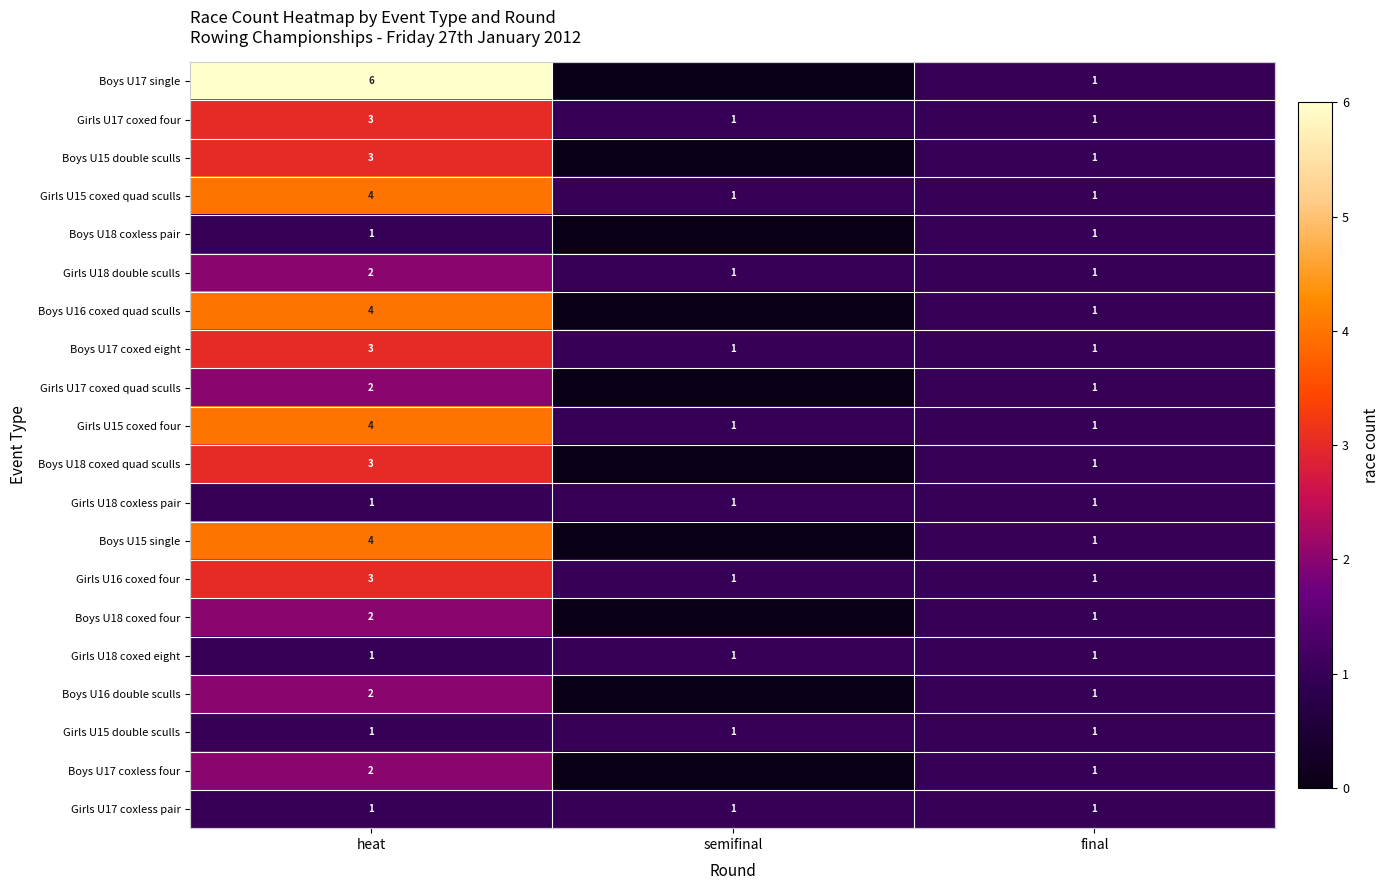

Is it true that Girls U15 coxed quad sculls equals 2 at semifinal?

False